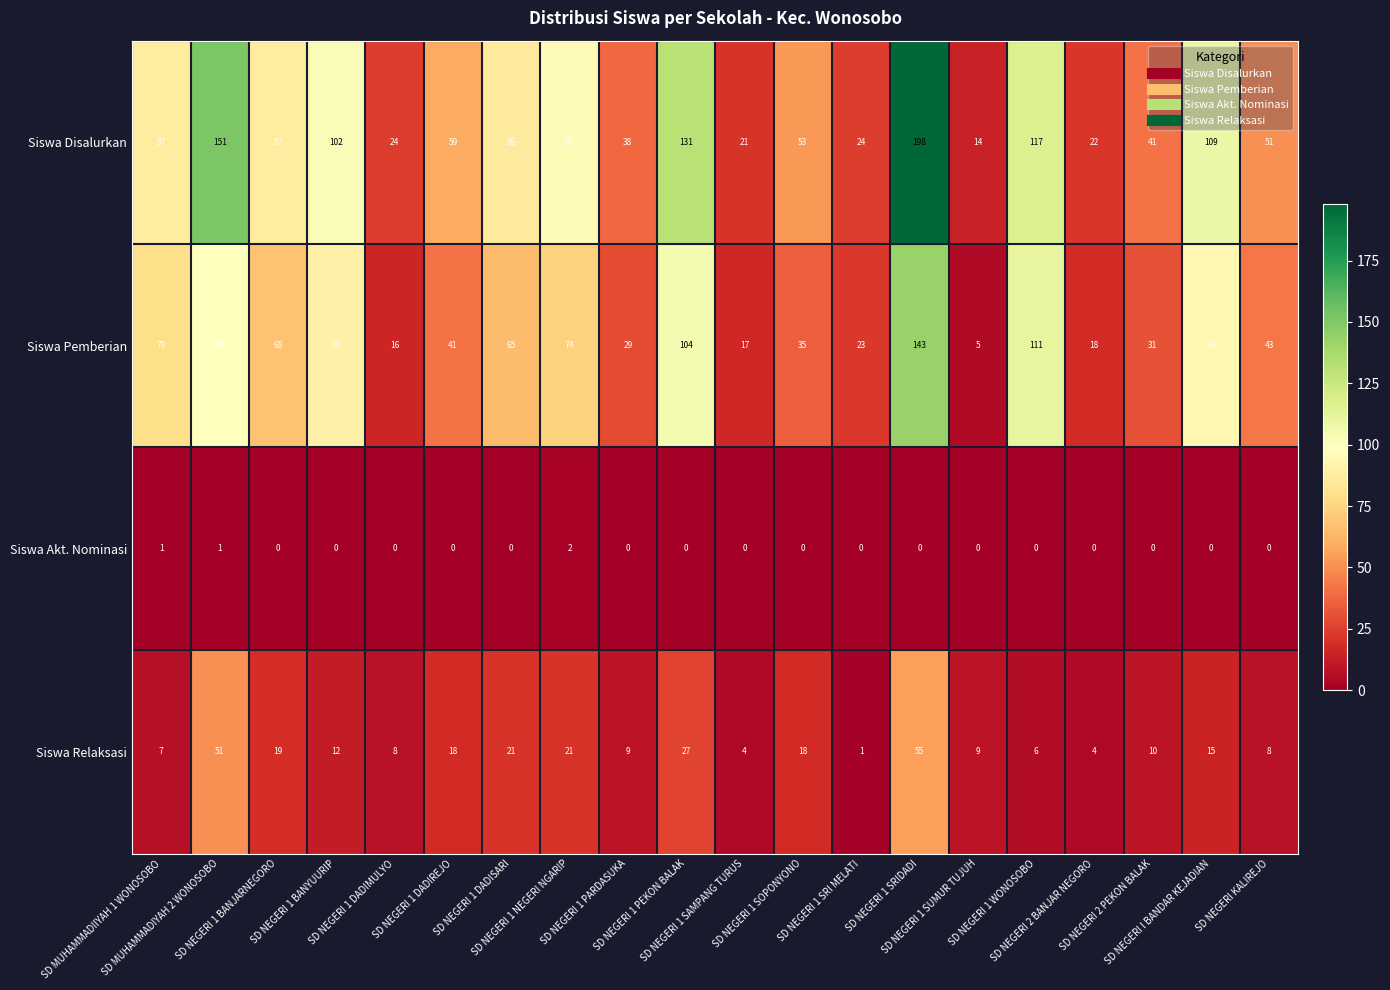

What is the maximum value shown in the chart?

198